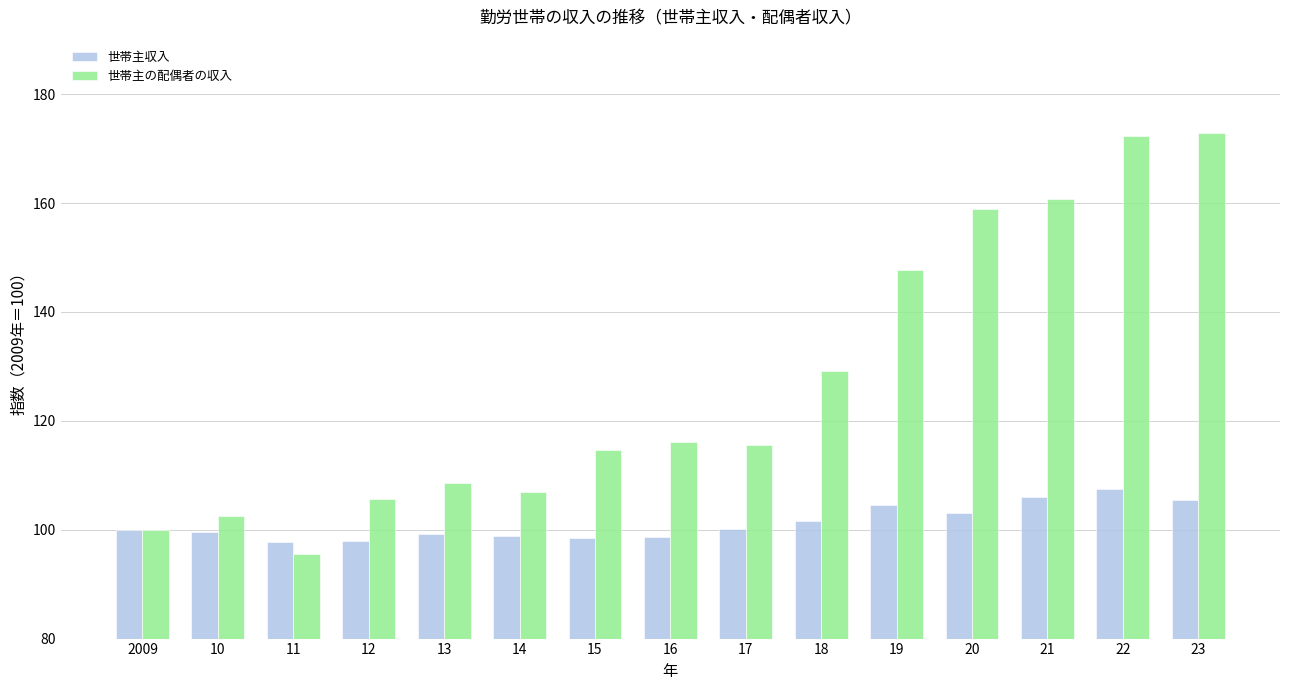

What is the difference between the maximum and minimum values in the 世帯主収入 series?

9.8